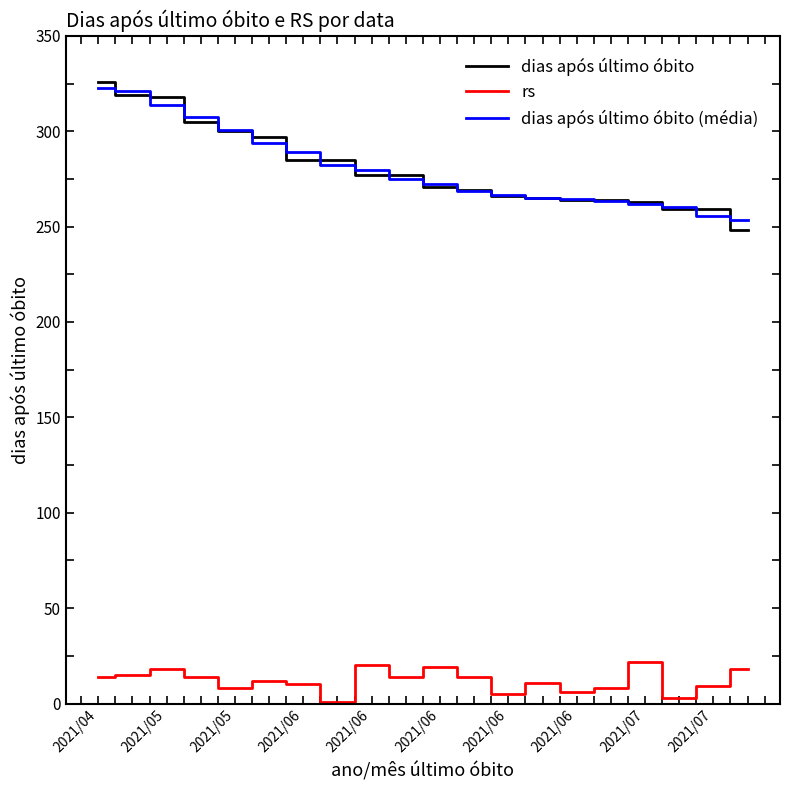

True or false: rs and dias após último óbito intersect in this chart.

False